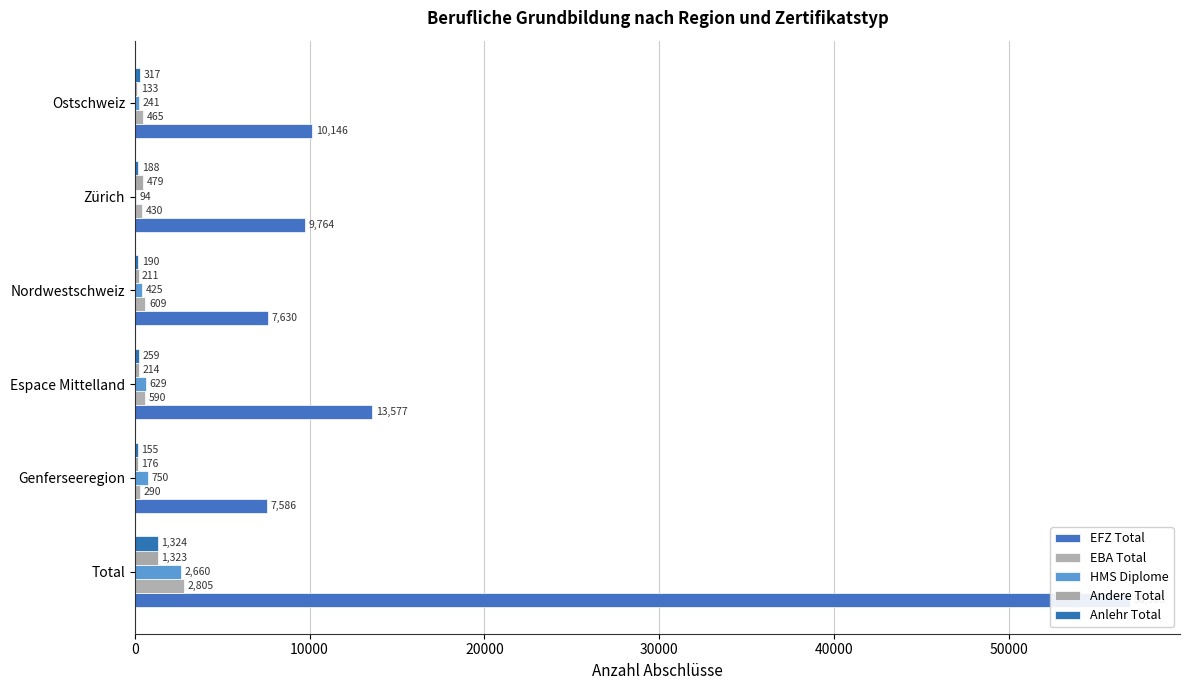

Which series has the widest spread of values?

EFZ Total